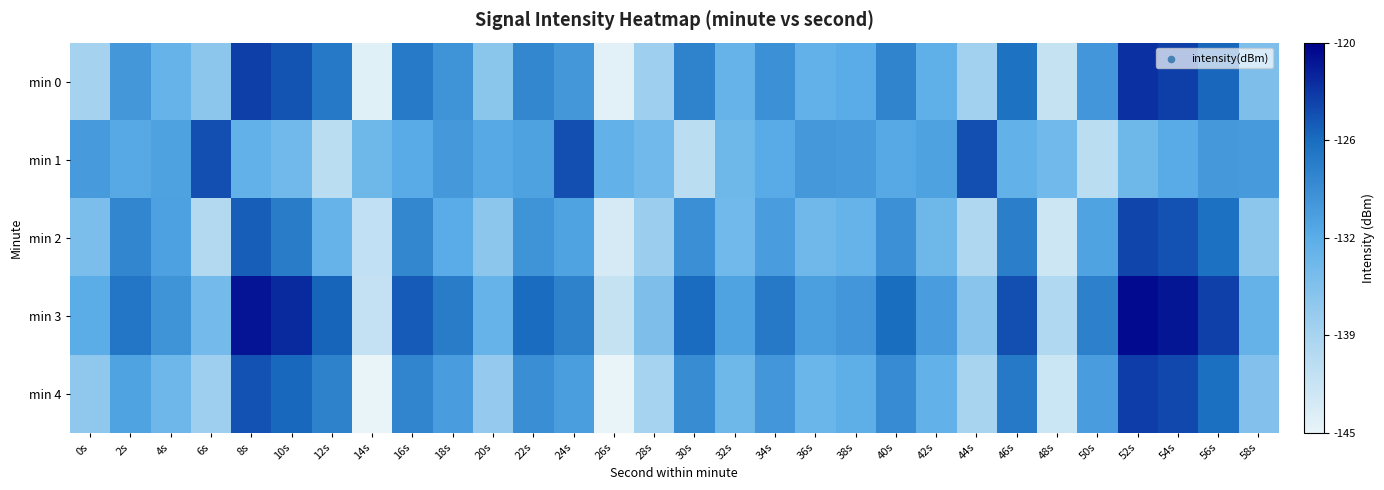

Which has a higher value, 30s or 48s?

30s